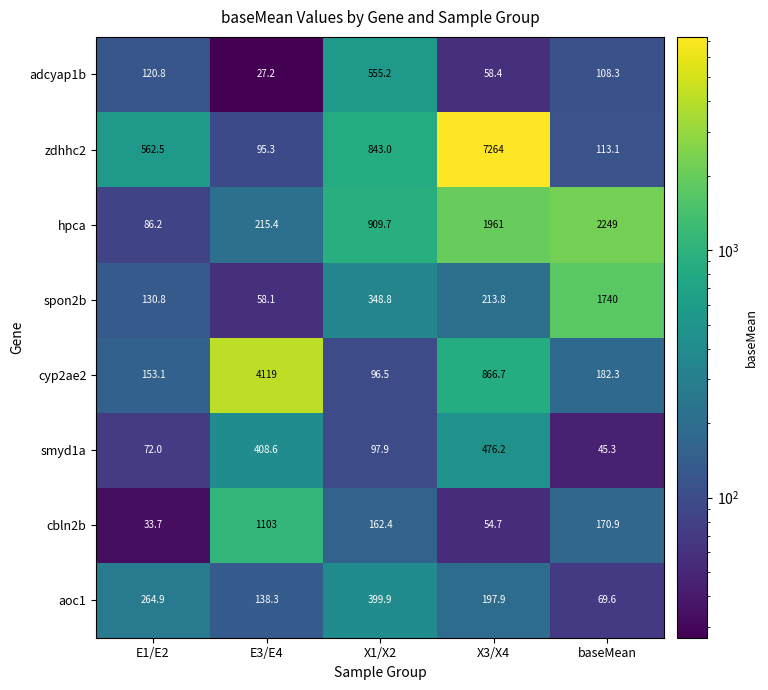

Between E3/E4 and baseMean, which series saw the biggest shift?

cyp2ae2